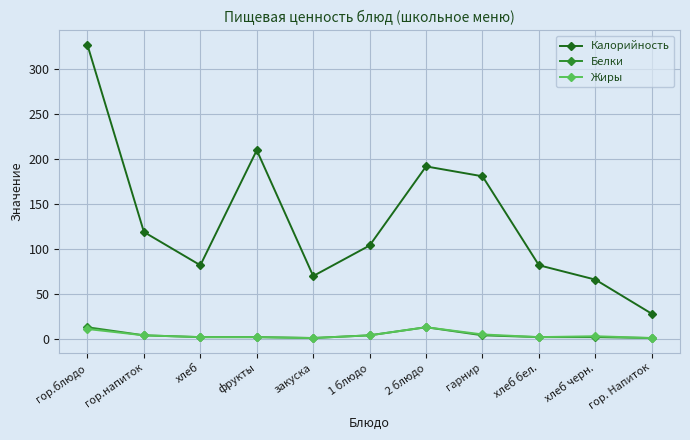

True or false: Калорийность and Белки cross at least once.

False